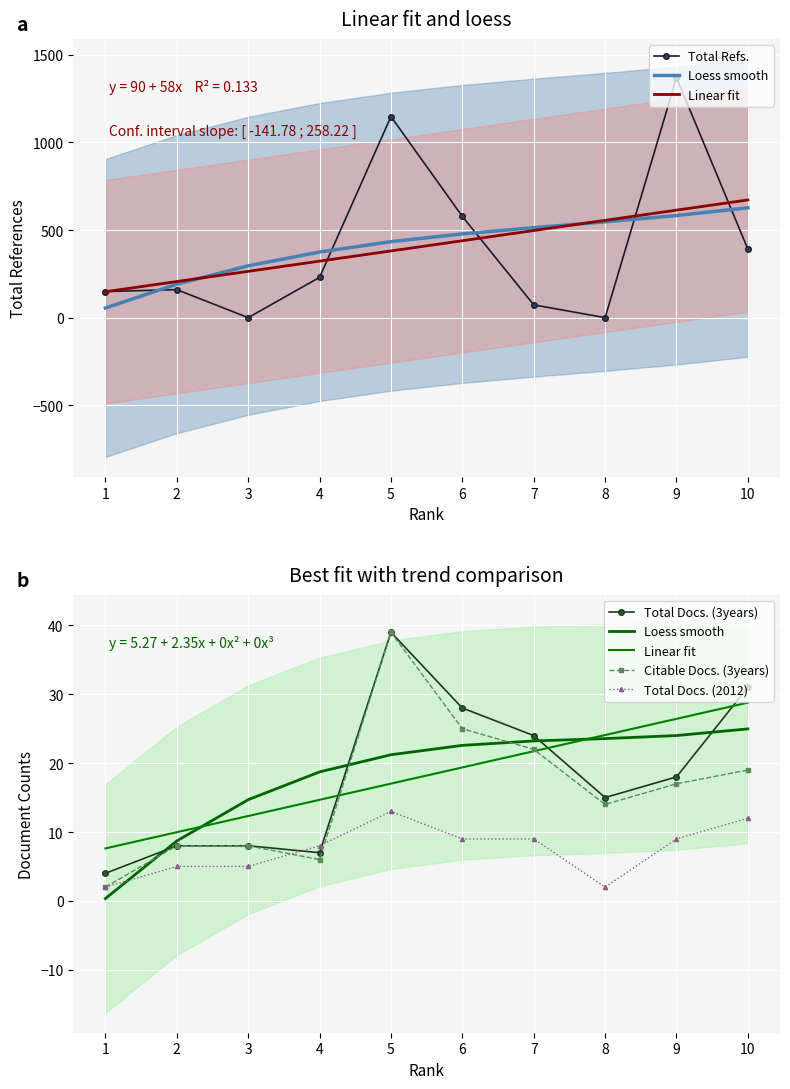

Where does the Total Docs. (2012) series first go above 9?

5